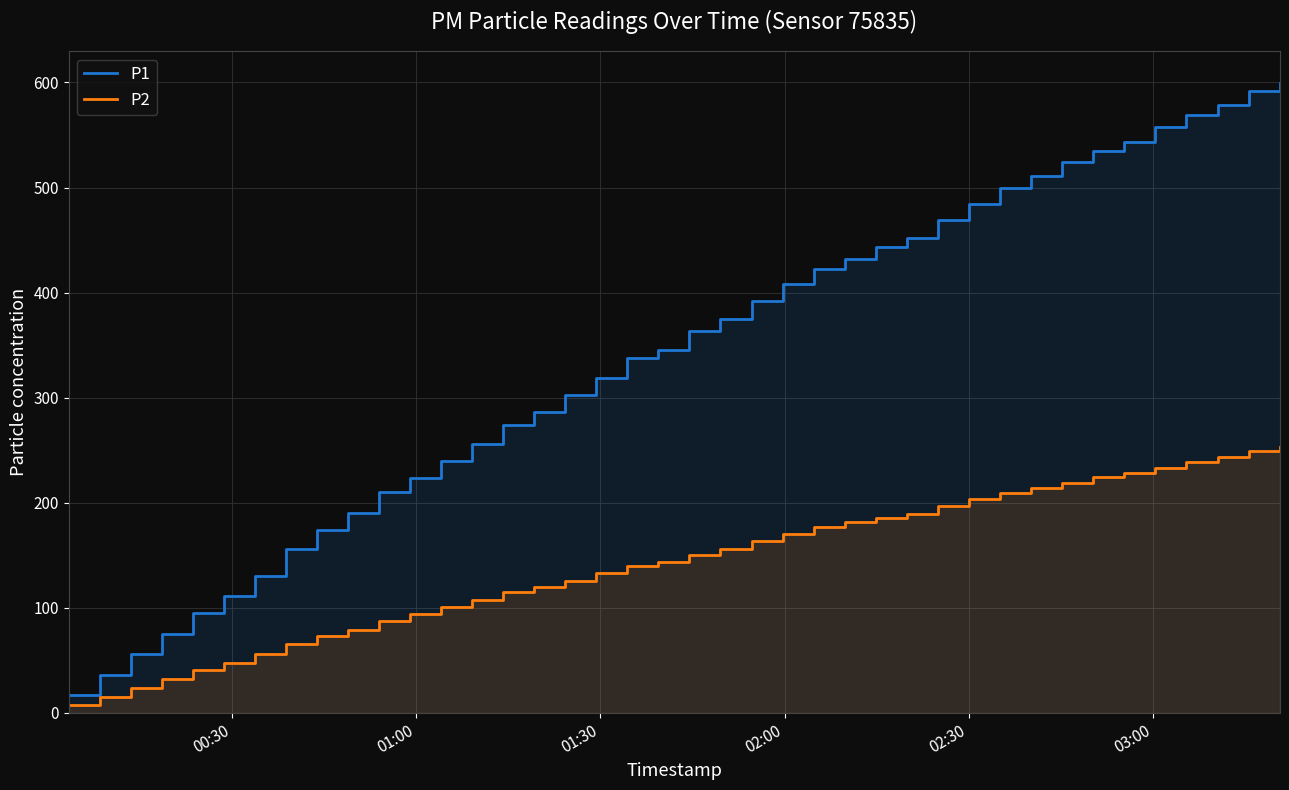

Rank the series by their maximum value, from lowest to highest.

P2, P1